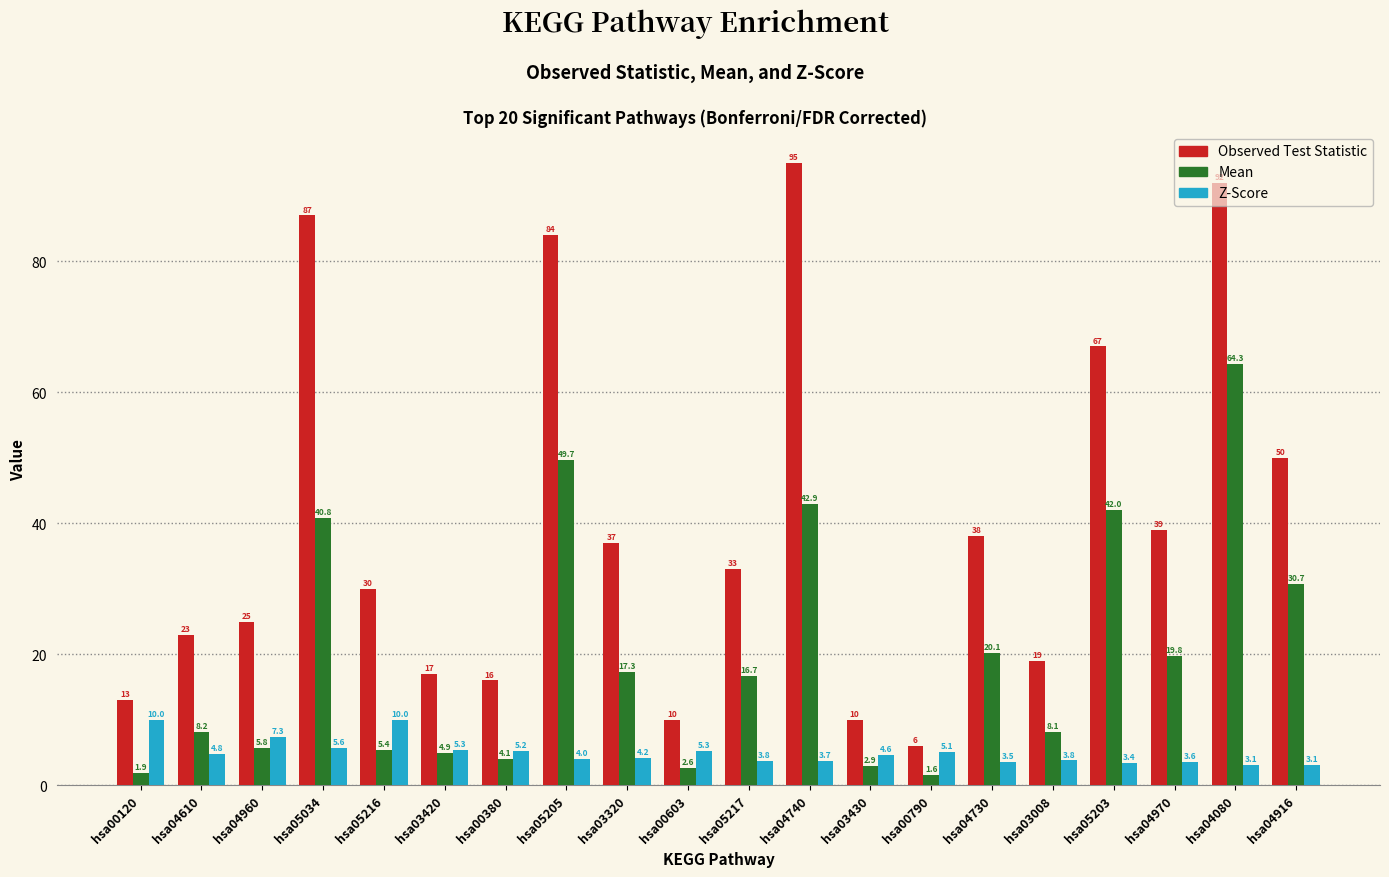

At how many categories does at least one series exceed 60?

5